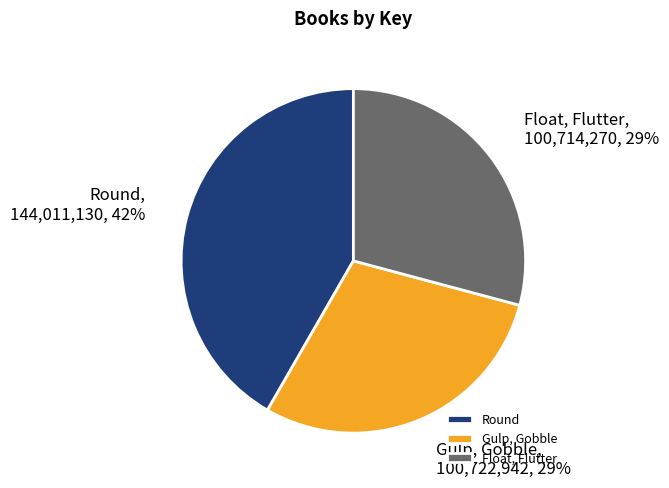

Does Float, Flutter represent more than half of the total?

No